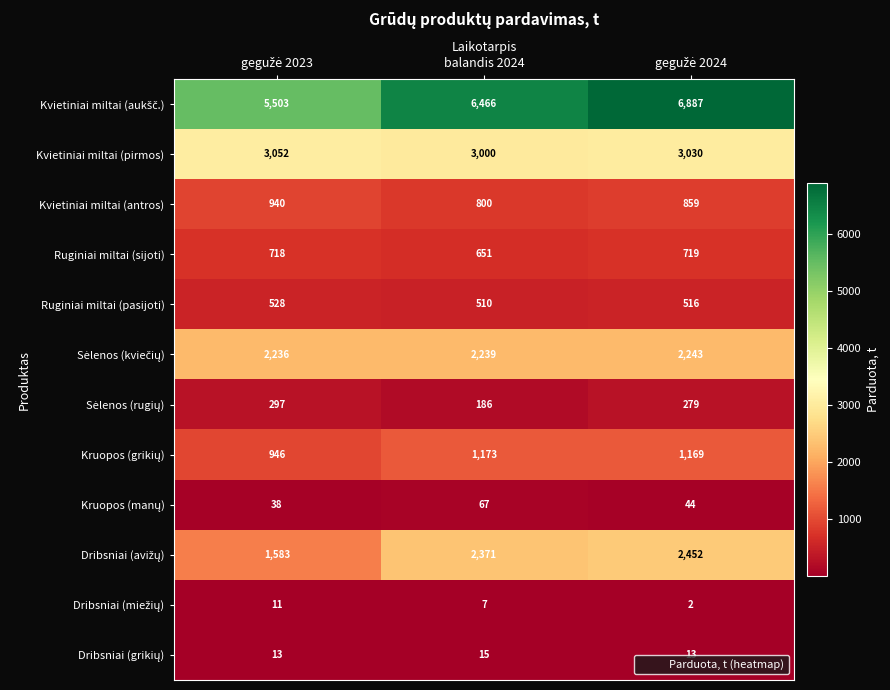

The value of Kvietiniai miltai (antros) at balandis 2024 is 800. True or false?

True